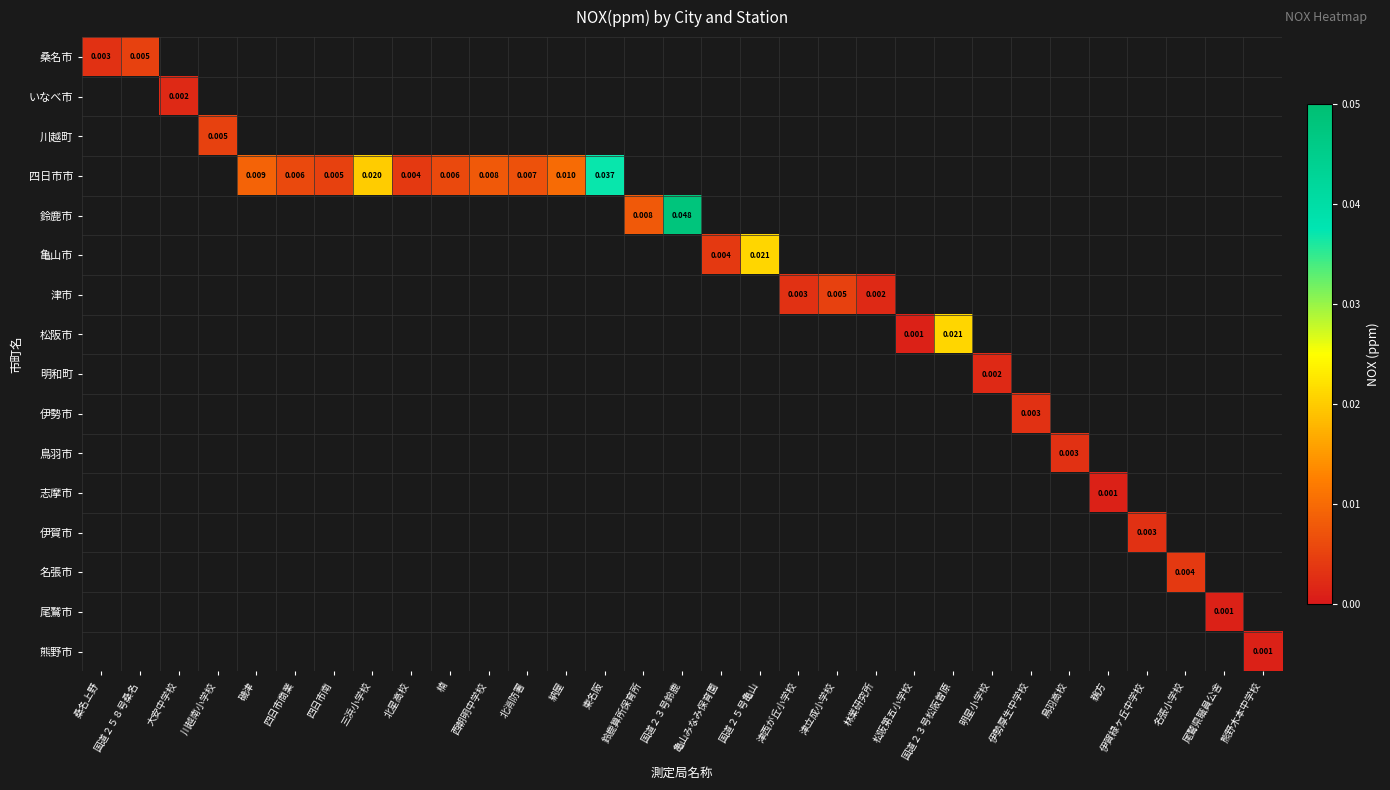

True or false: 川越町 has a value of 0.0 at 川越南小学校.

False